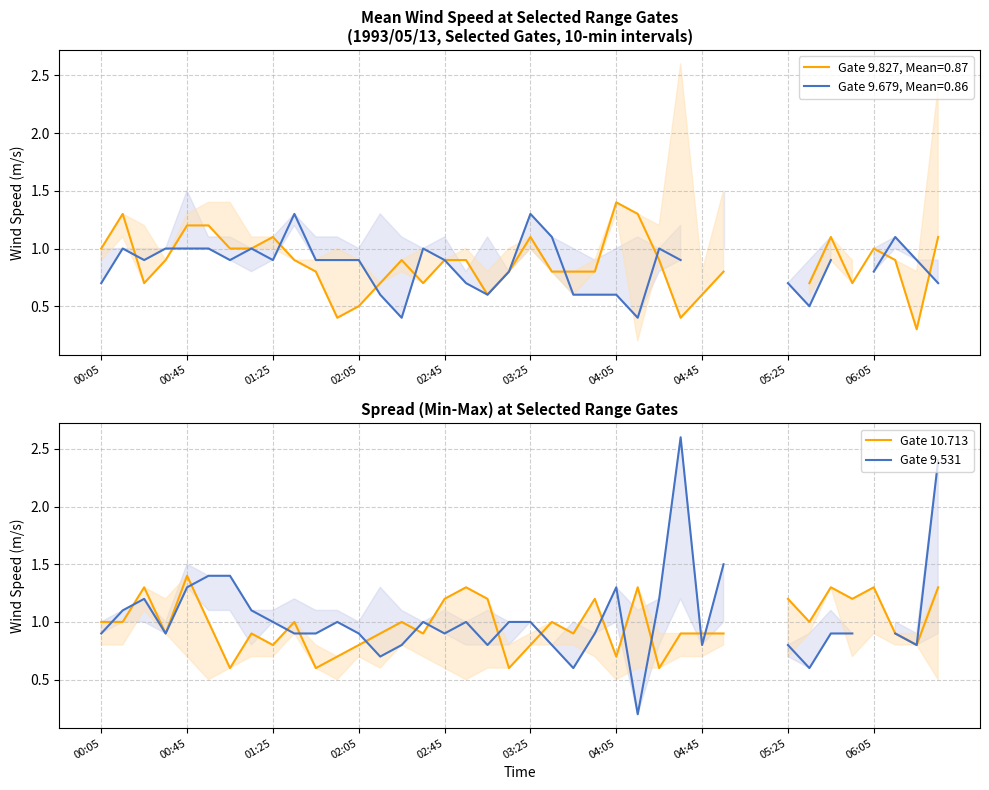

In Gate 9.531, how many points are lower than both neighbors (excluding endpoints)?

9